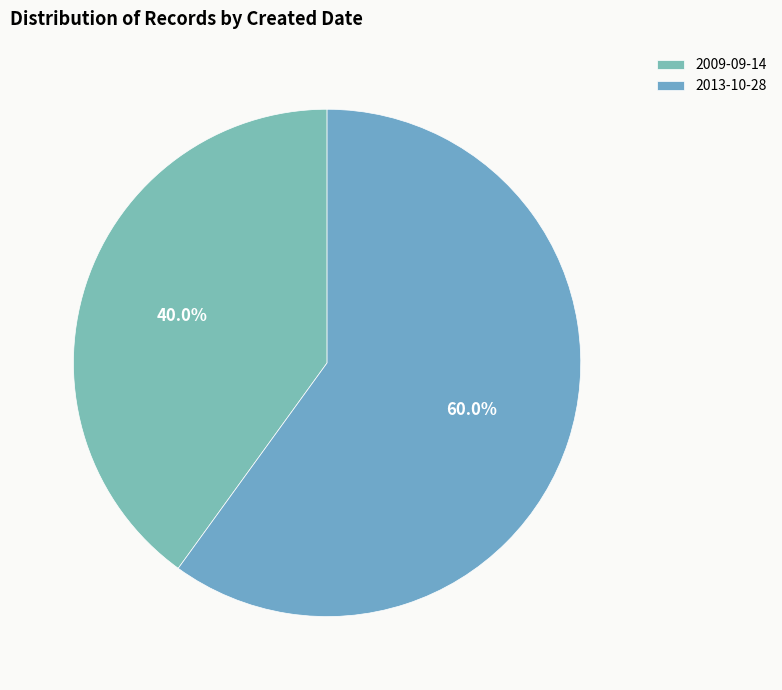

Is there a majority slice in this chart?

Yes